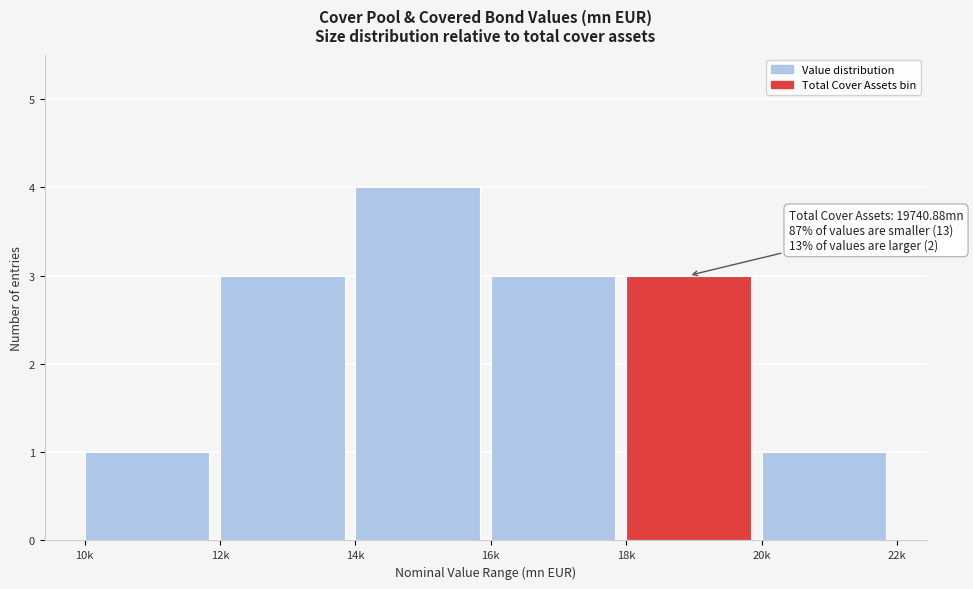

Reading right to left, transcribe all the data shown in this chart.

1	3	3	4	3	1